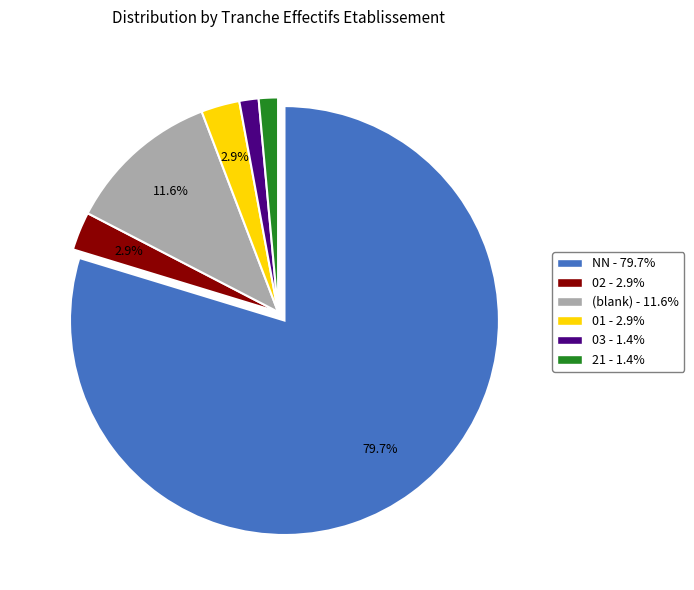

Does any single category account for the majority?

Yes